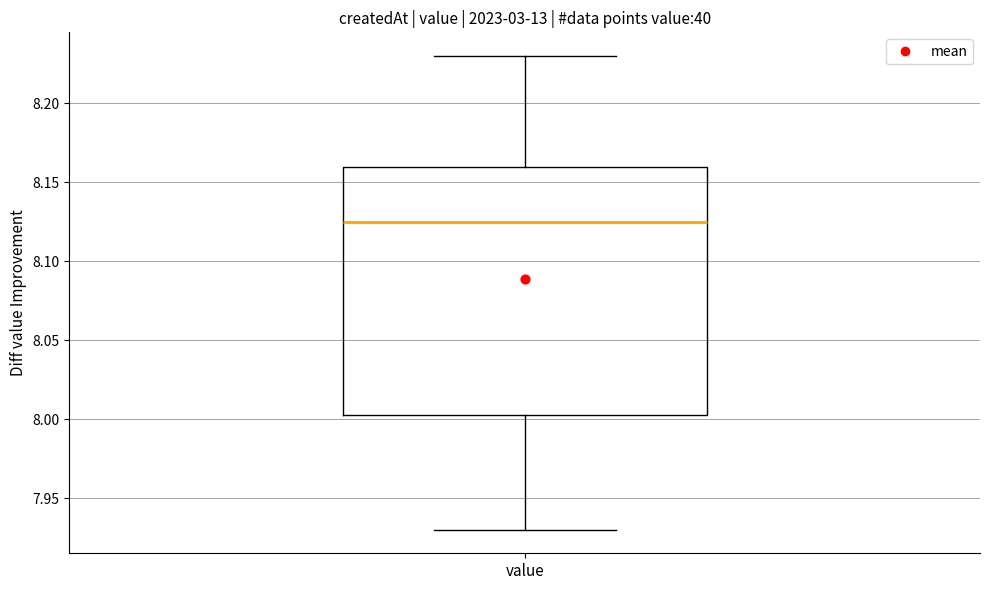

Transcribe this box plot: give where the median line is, the range the box spans, and where the two whiskers end, as read against the y-axis. The values are not printed on the chart, so give them approximately, as read against the axis.

median 8.125, box 8.005 to 8.160, whiskers 7.930 to 8.230